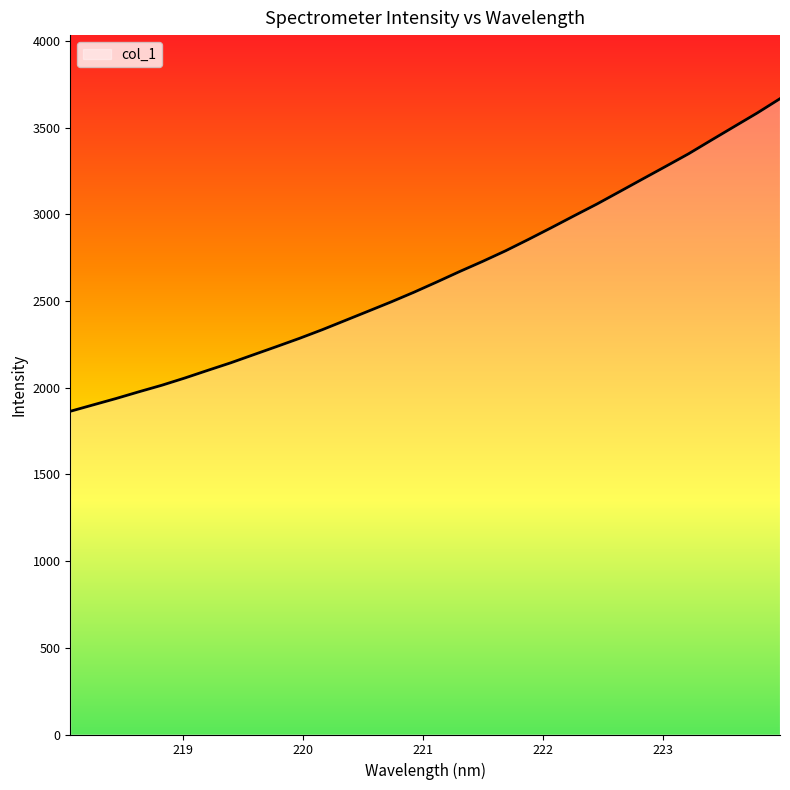

What is the smallest value displayed?

1864.5